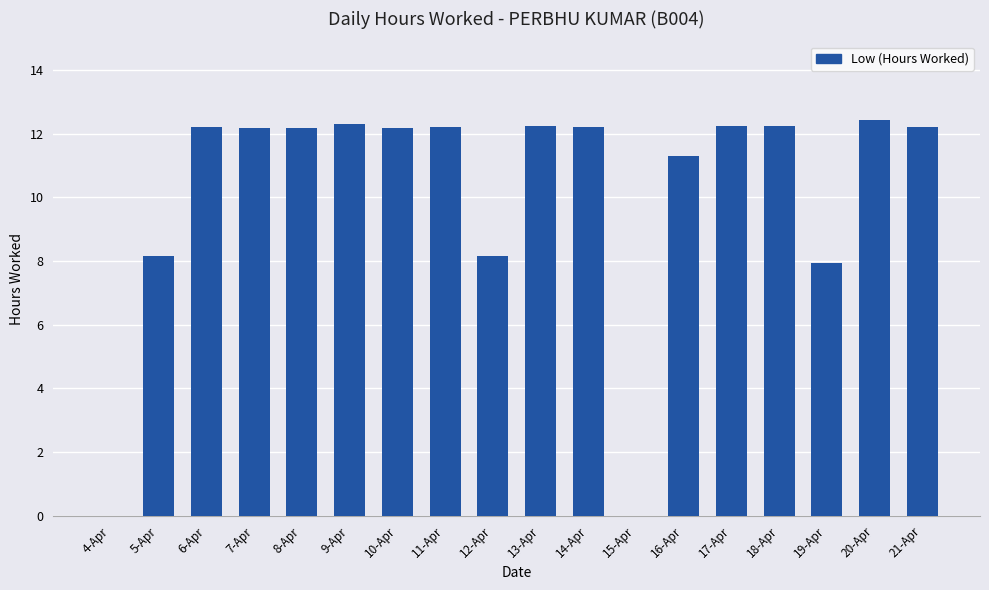

Is it true that the value at 12-Apr is 8.2?

True